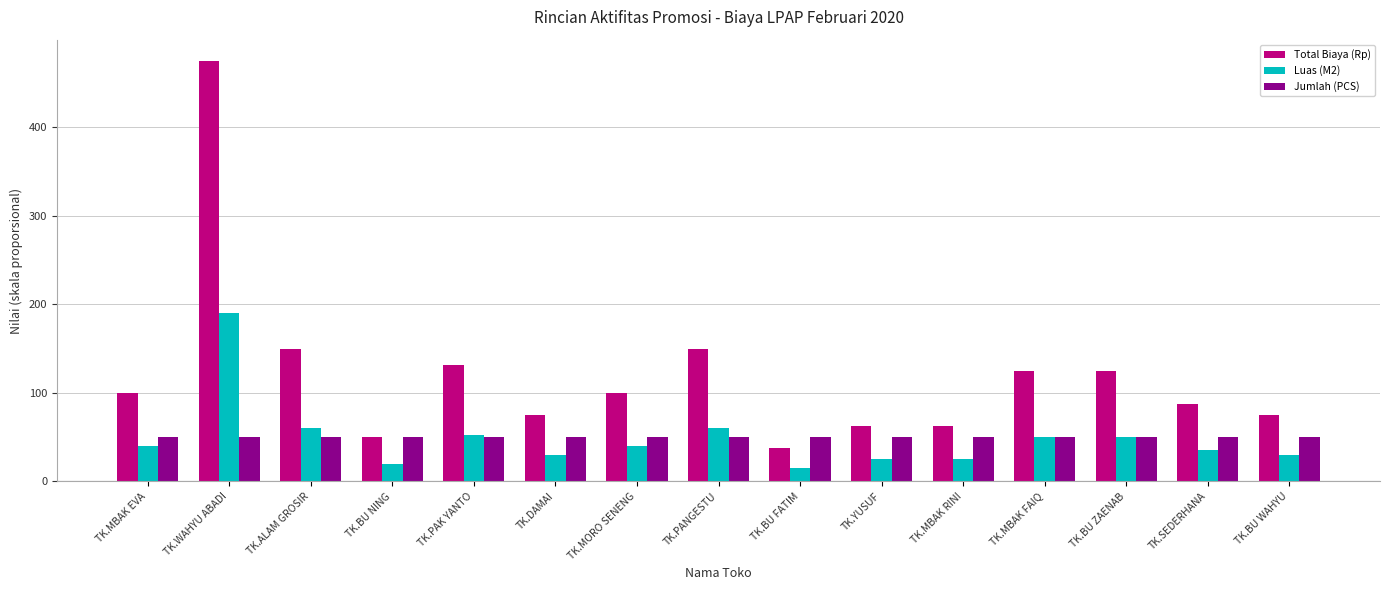

Between TK.MBAK RINI and TK.MBAK FAIQ, which series saw the biggest shift?

Total Biaya (Rp)